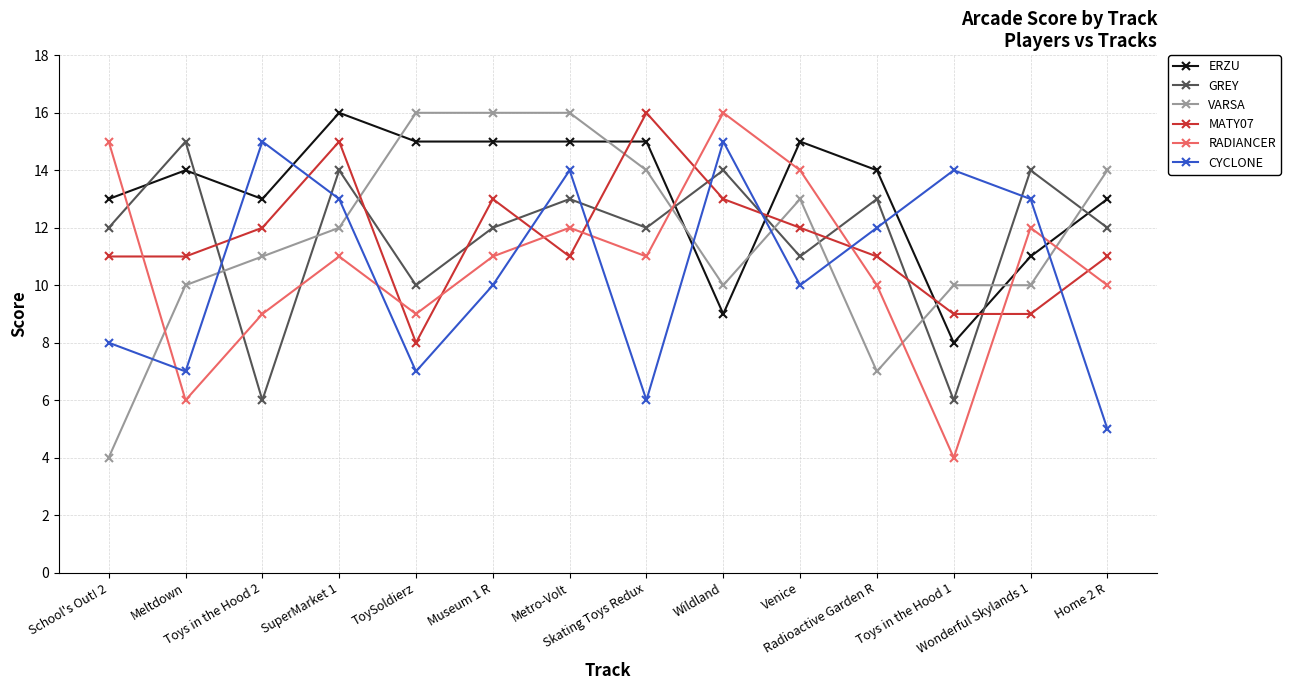

Which series has the largest total across all categories?

ERZU